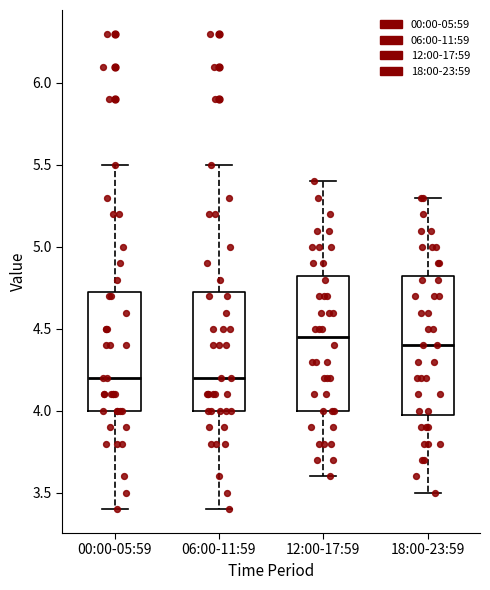

Reading left to right, transcribe this box plot: for each box, give where its median line is, the range the box spans, and where its two whiskers end, as read against the y-axis. The values are not printed on the chart, so give them approximately, as read against the axis.

00:00-05:59: median 4.20, box 4.00 to 4.75, whiskers 3.40 to 5.50
06:00-11:59: median 4.20, box 4.00 to 4.75, whiskers 3.40 to 5.50
12:00-17:59: median 4.45, box 4.00 to 4.85, whiskers 3.60 to 5.40
18:00-23:59: median 4.40, box 4.00 to 4.85, whiskers 3.50 to 5.30